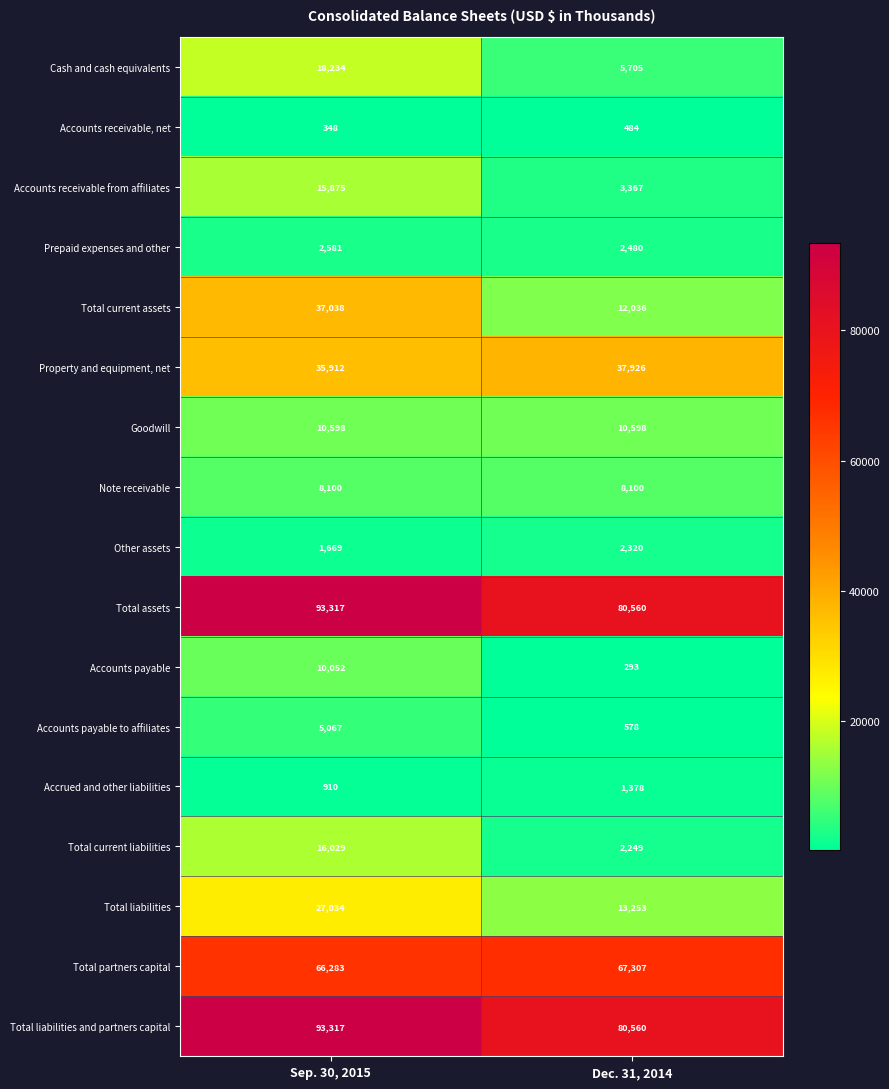

At which label is Accounts receivable, net closest to 416?

Sep. 30, 2015